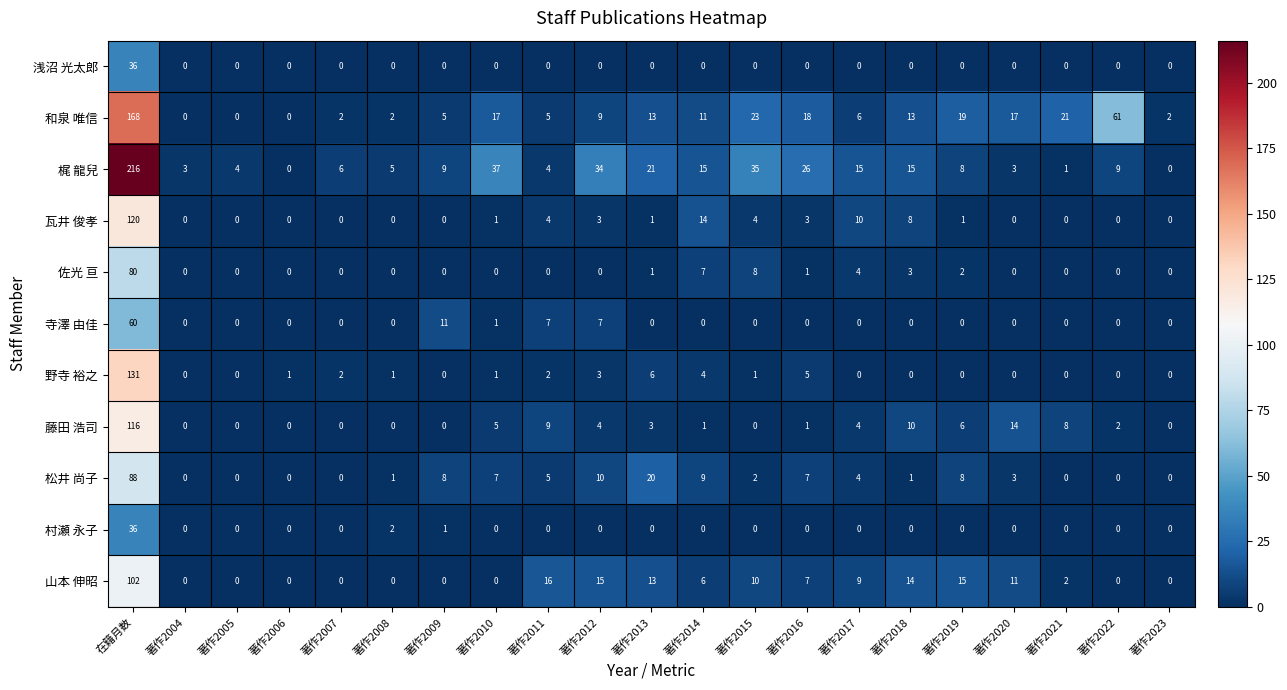

At which label does 瓦井 俊孝 reach its peak?

在籍月数